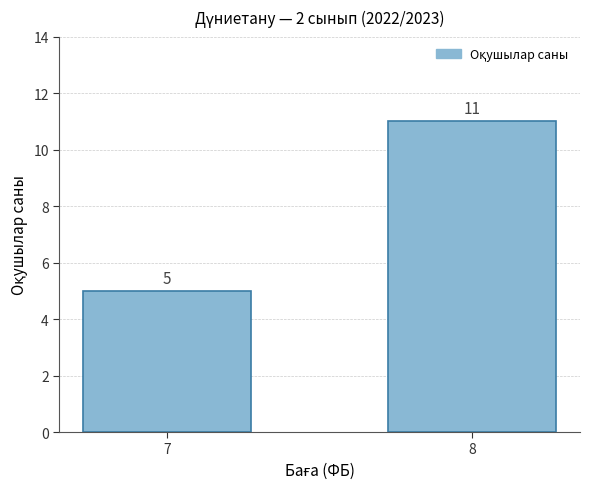

Rank the categories by value from highest to lowest.

8, 7